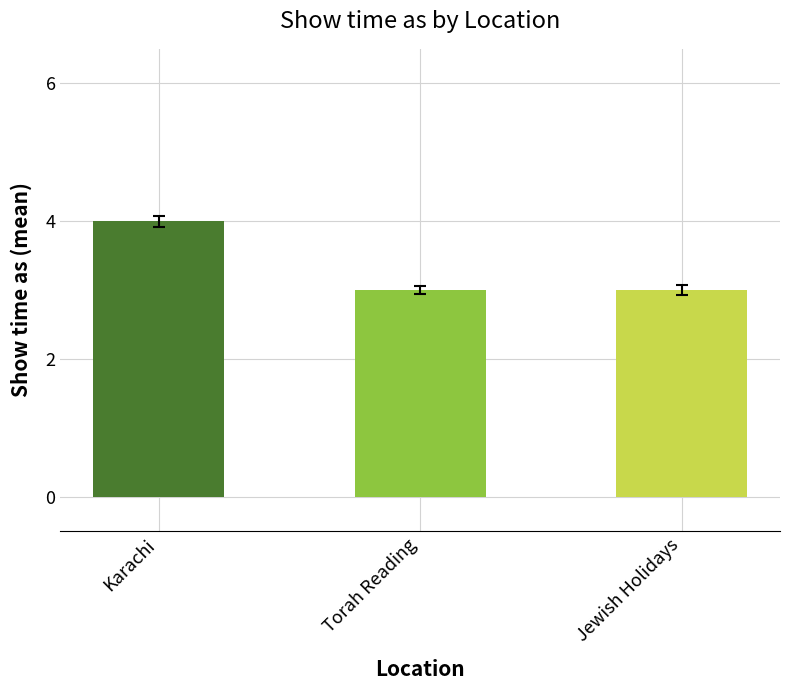

How many bars are there in total?

3